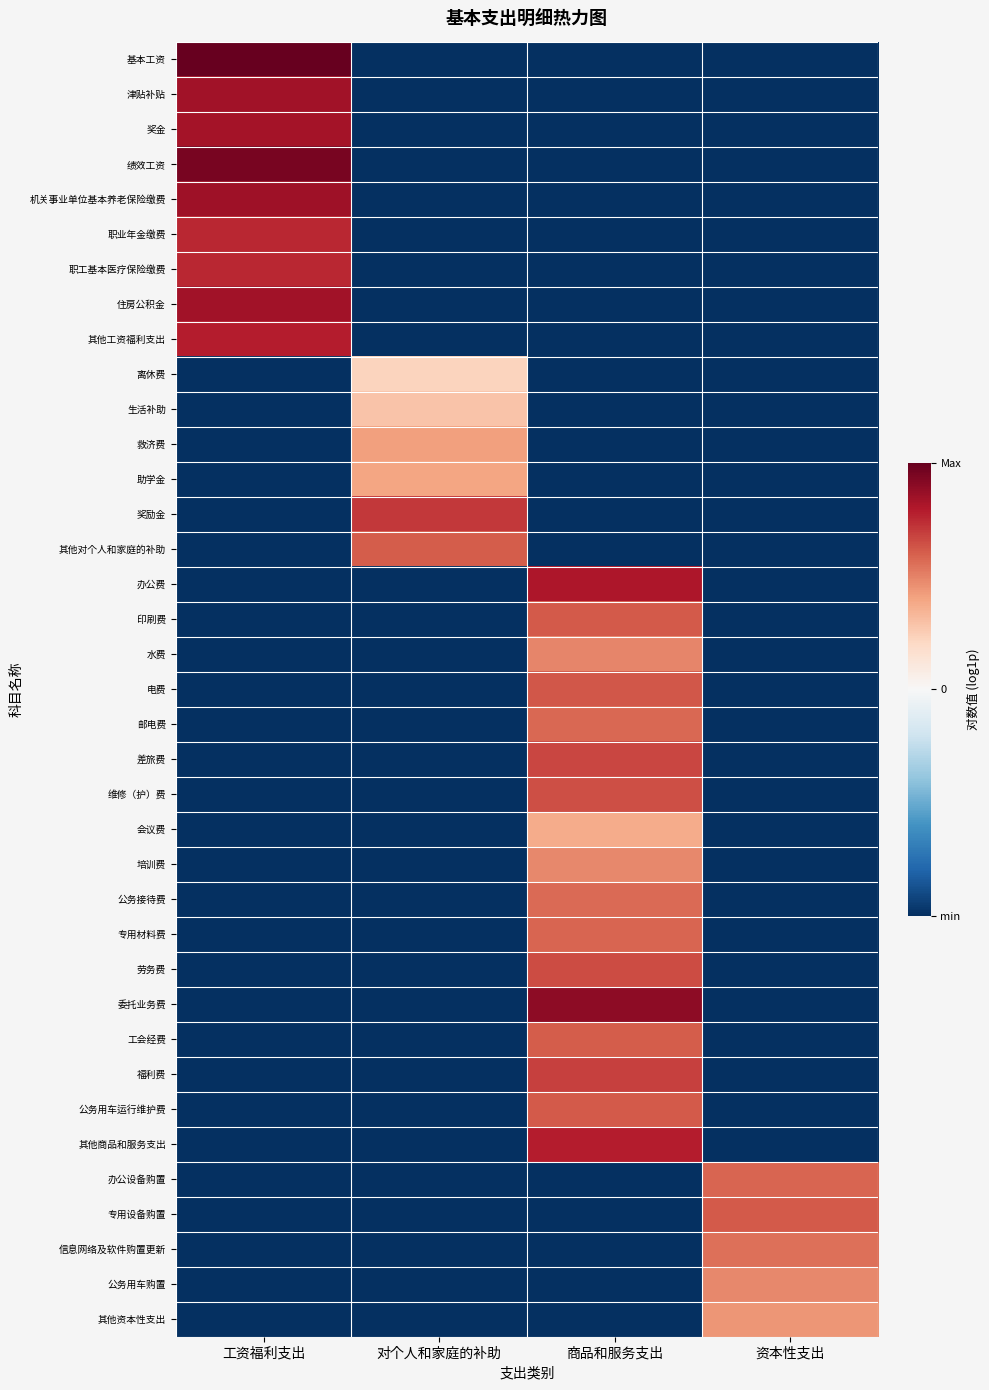

At which category does the chart reach its minimum across all series?

对个人和家庭的补助